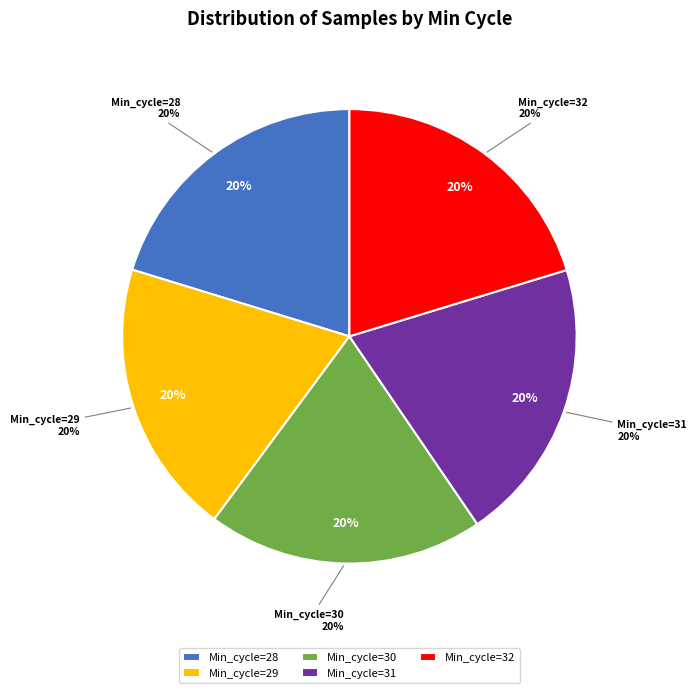

Is it true that Min_cycle=28 is 20% of the pie?

True